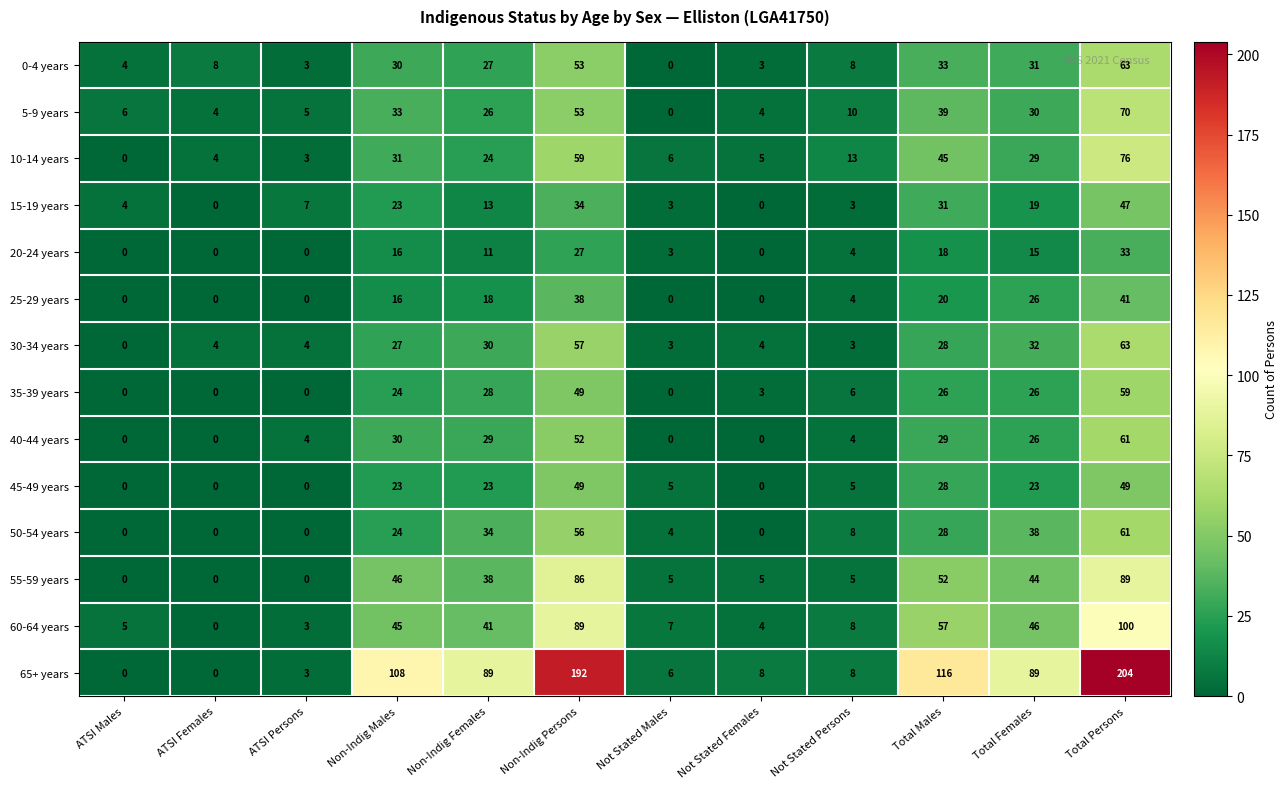

Which label corresponds to the largest value in the chart?

Total Persons